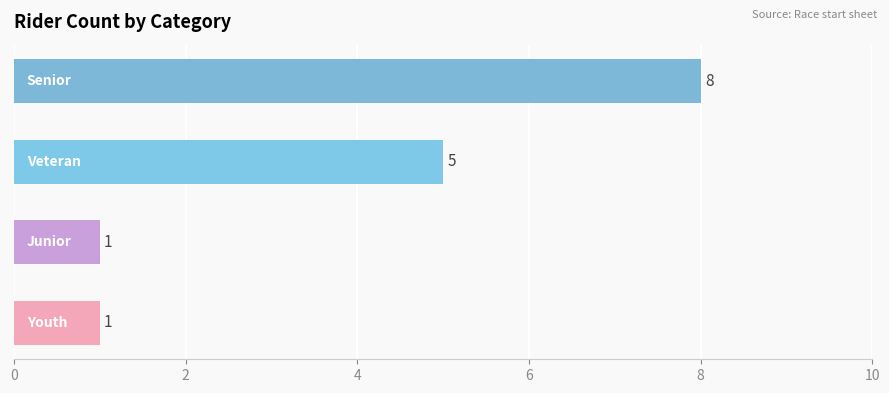

What is the greatest value displayed?

8